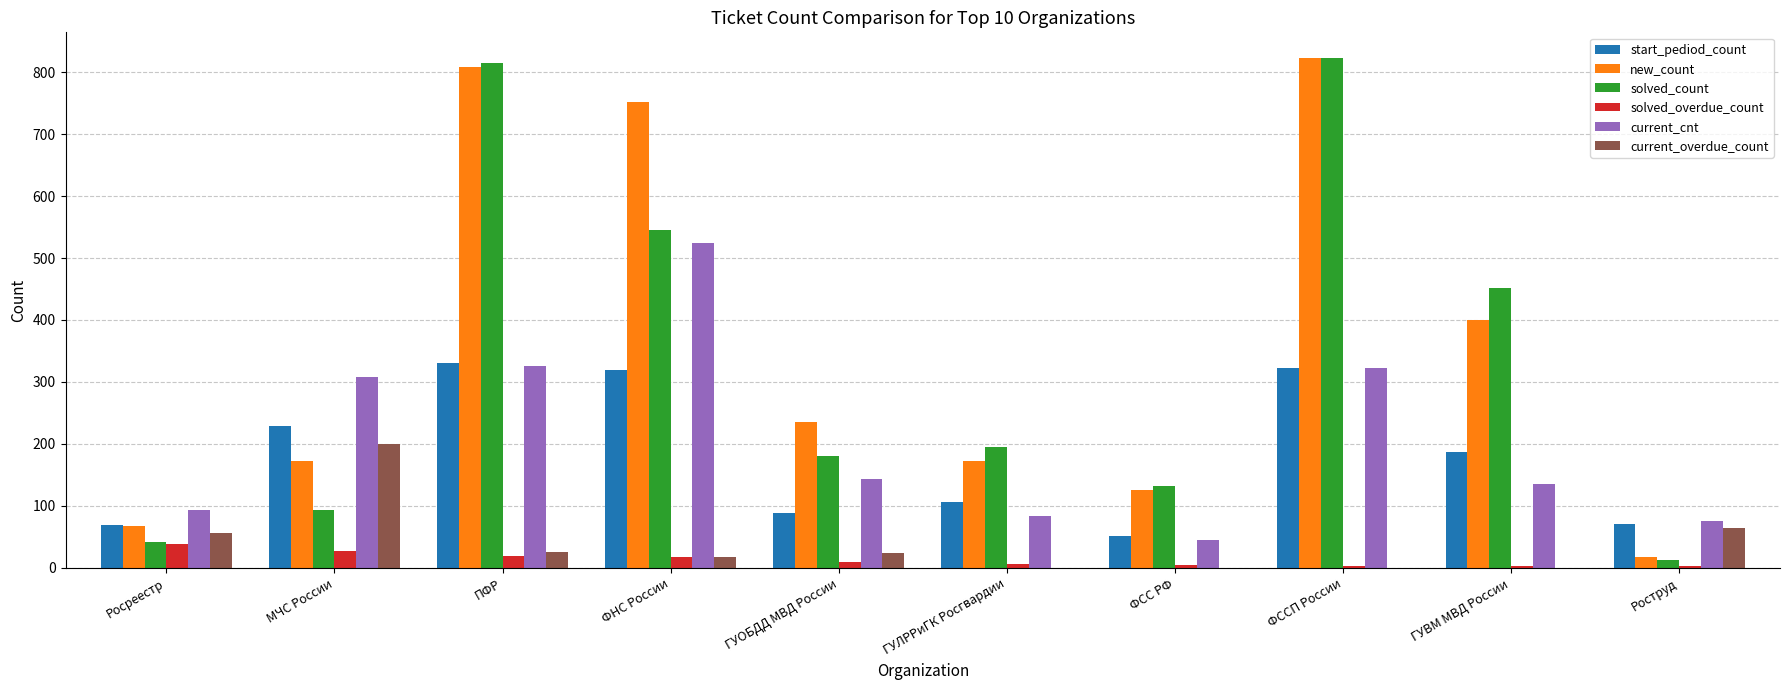

What is the sum of all current_cnt values?

2058